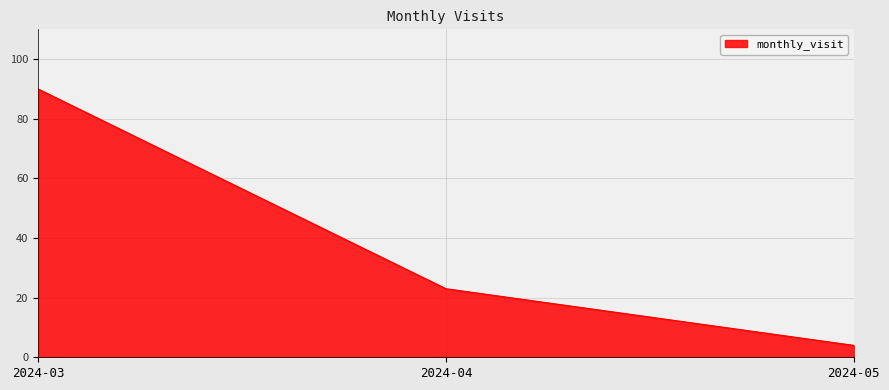

How many lines are shown in the chart?

1